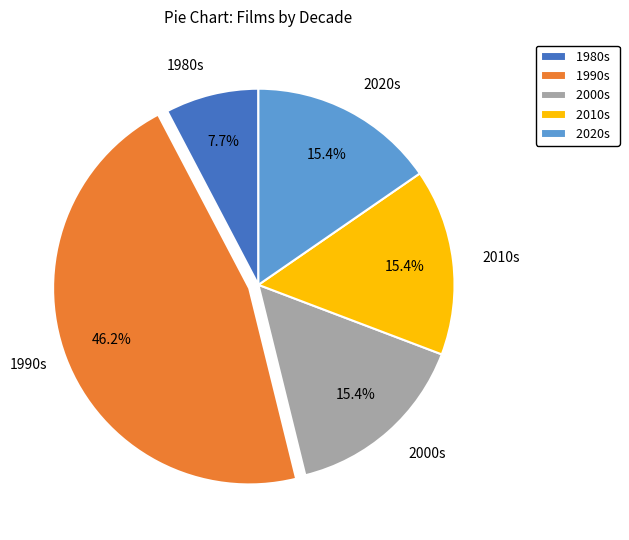

How many segments does this pie chart have?

5